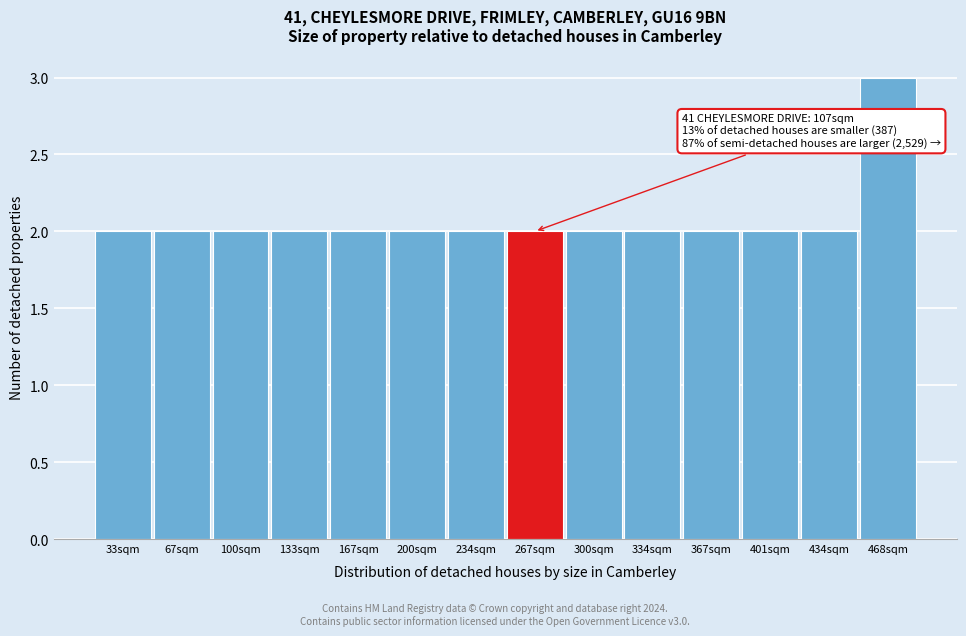

Reading left to right, transcribe all the data shown in this chart.

33sqm=2	67sqm=2	100sqm=2	133sqm=2	167sqm=2	200sqm=2	234sqm=2	267sqm=2	300sqm=2	334sqm=2	367sqm=2	401sqm=2	434sqm=2	468sqm=3